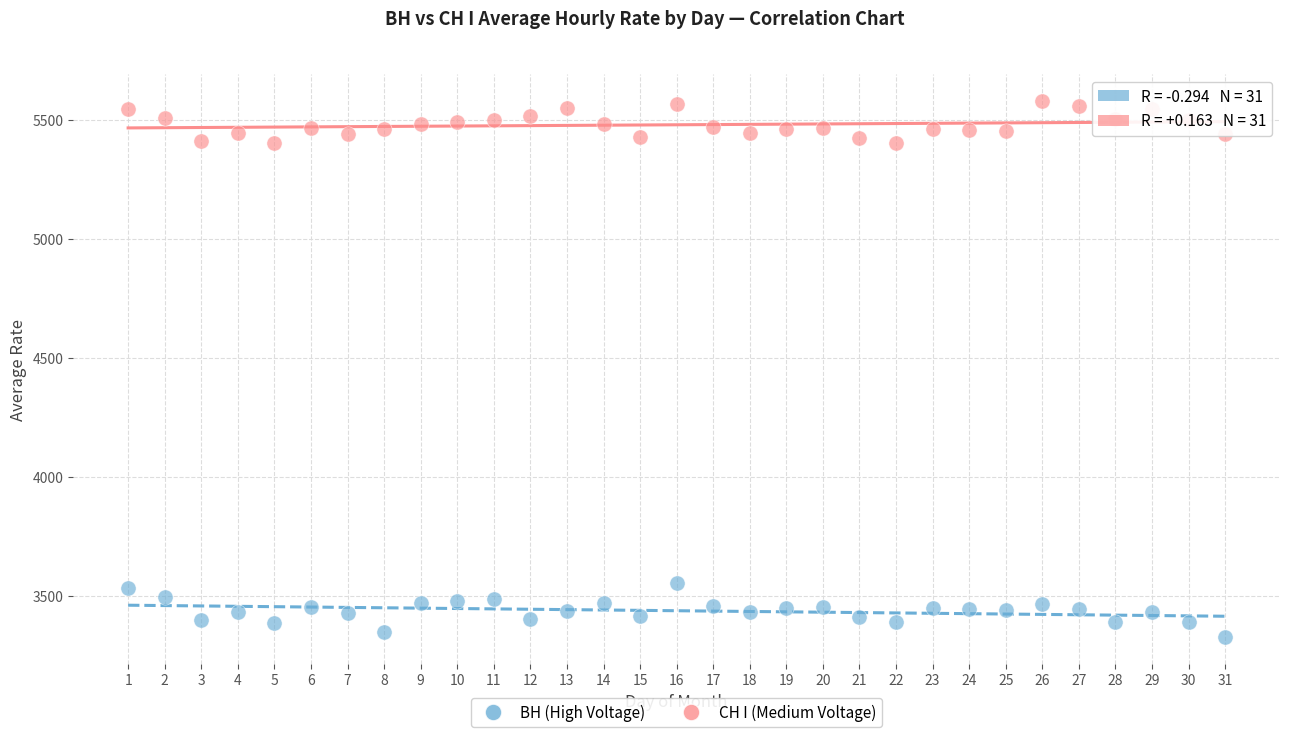

What is the X range (max minus min) for the scatter plot?

30.0